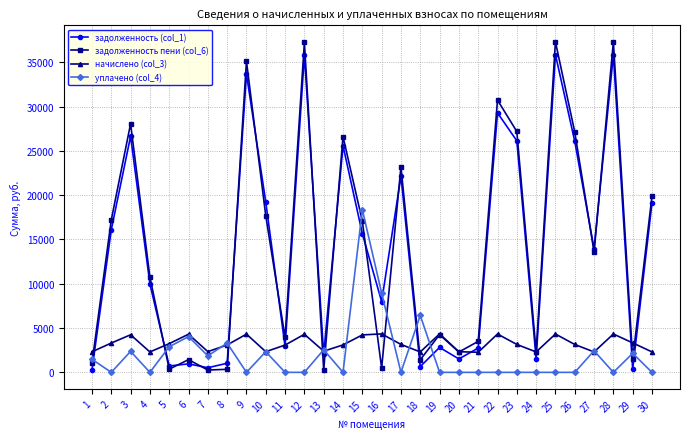

Is this an area chart (filled region under the line)?

No